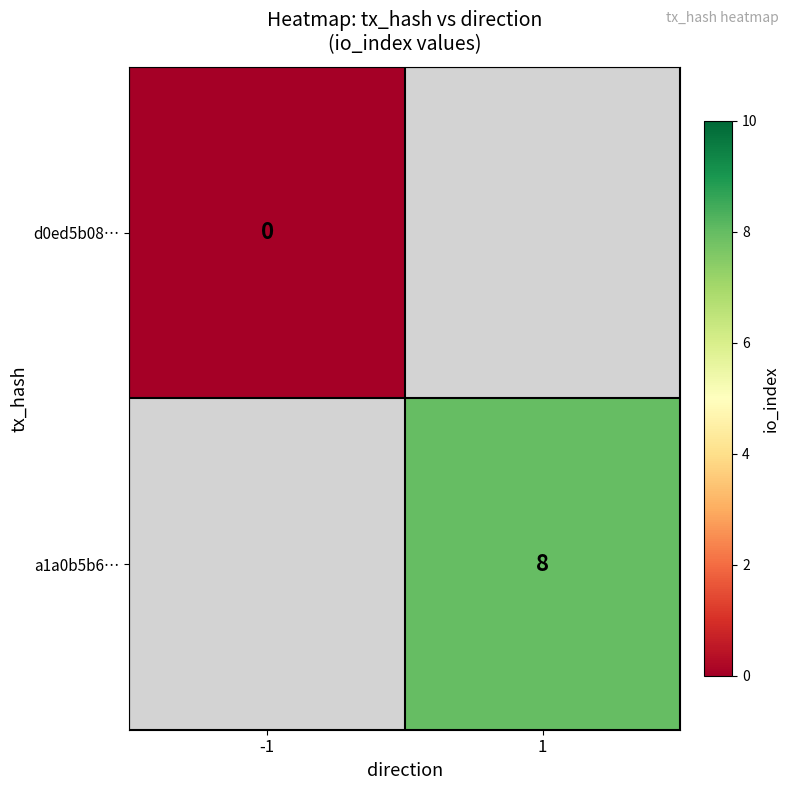

Is the value of a1a0b5b6… at 1 greater than the value of d0ed5b08… at -1?

Yes